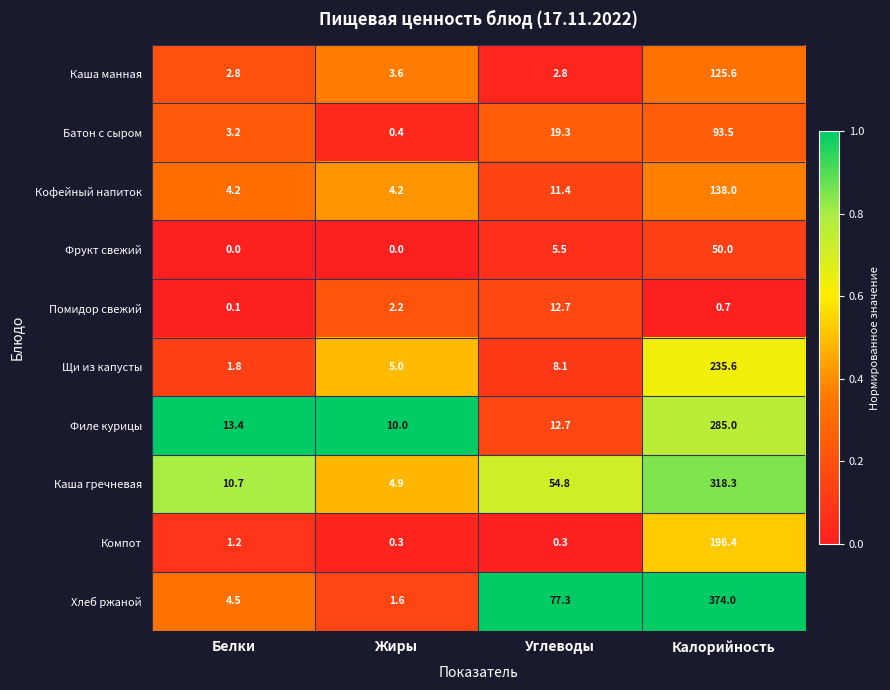

Read the Батон с сыром value at Углеводы.

19.3